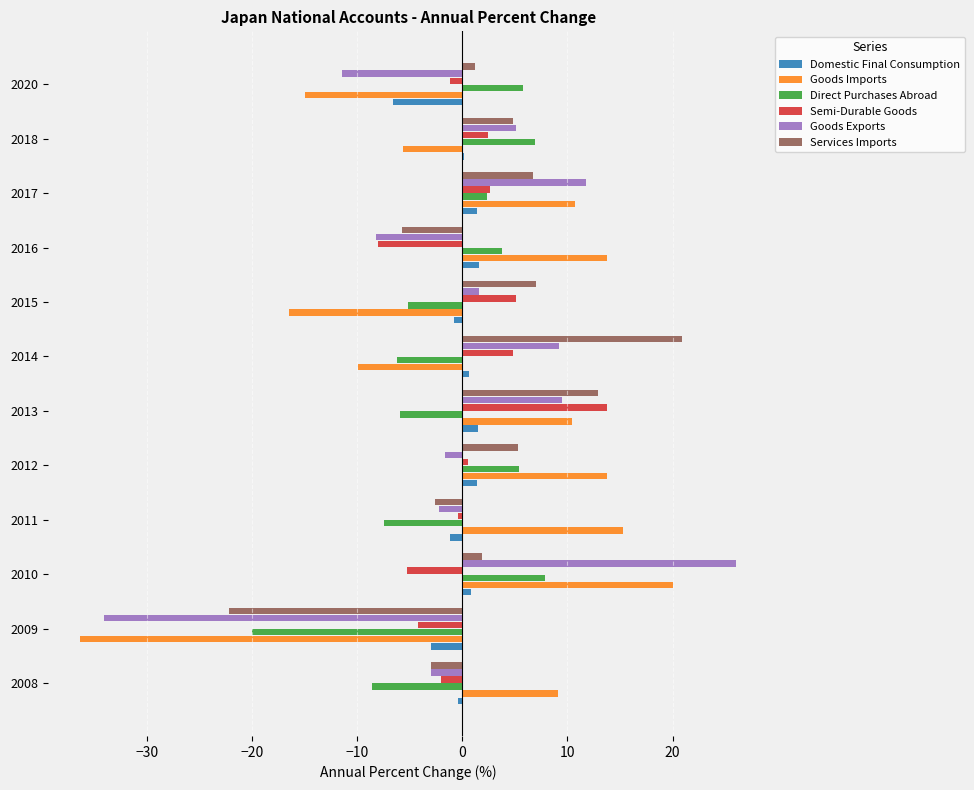

Is it true that Goods Exports equals 4.3 at 2014?

False